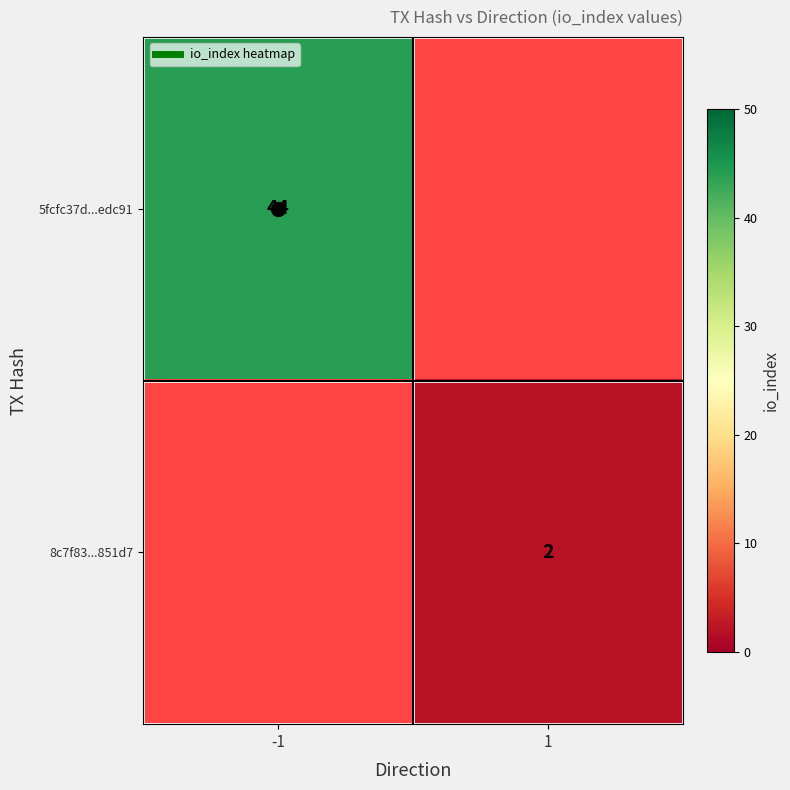

What value does the 5fcfc37d...edc91 series have at -1?

44.0